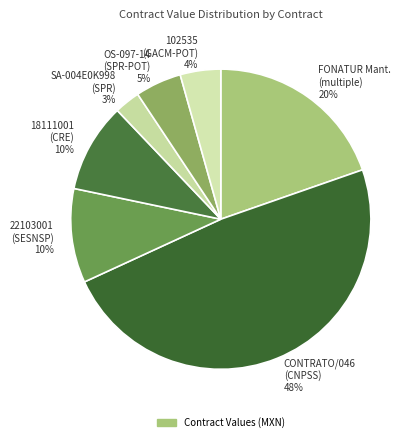

Which category has the smallest portion of the pie?

SA-004E0K998 (SPR) 3%